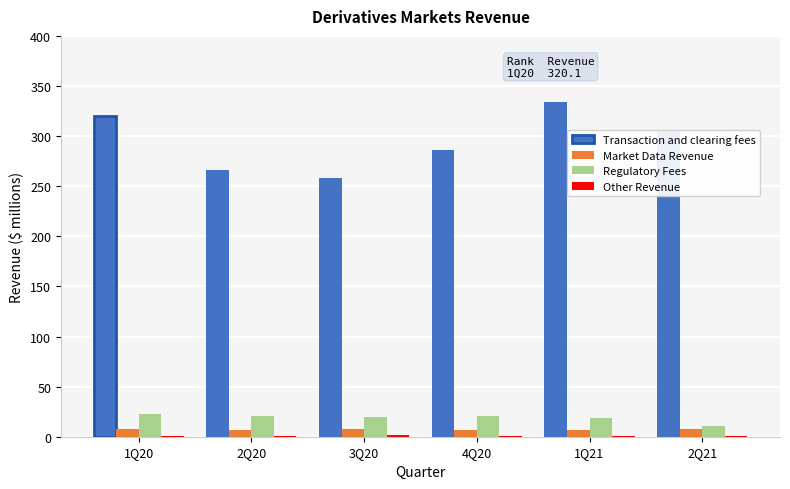

The Transaction and clearing fees series shows 127.8 at 3Q20. True or false?

False